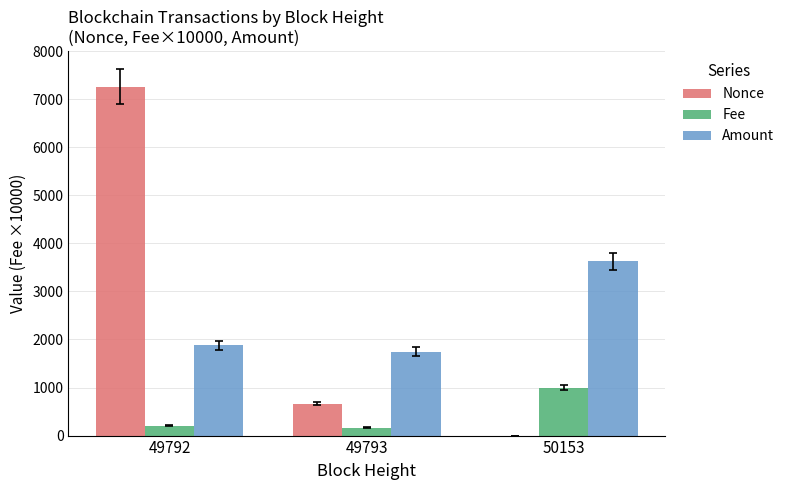

At which category does the chart reach its peak across all series?

49792